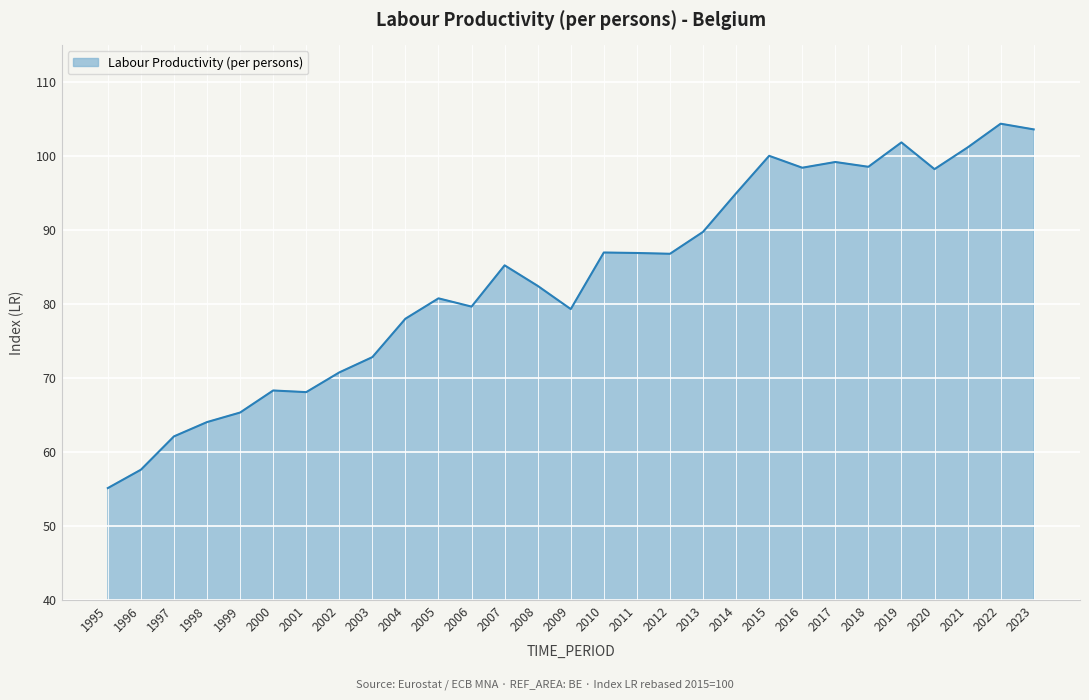

Does the chart have visible grid lines?

Yes